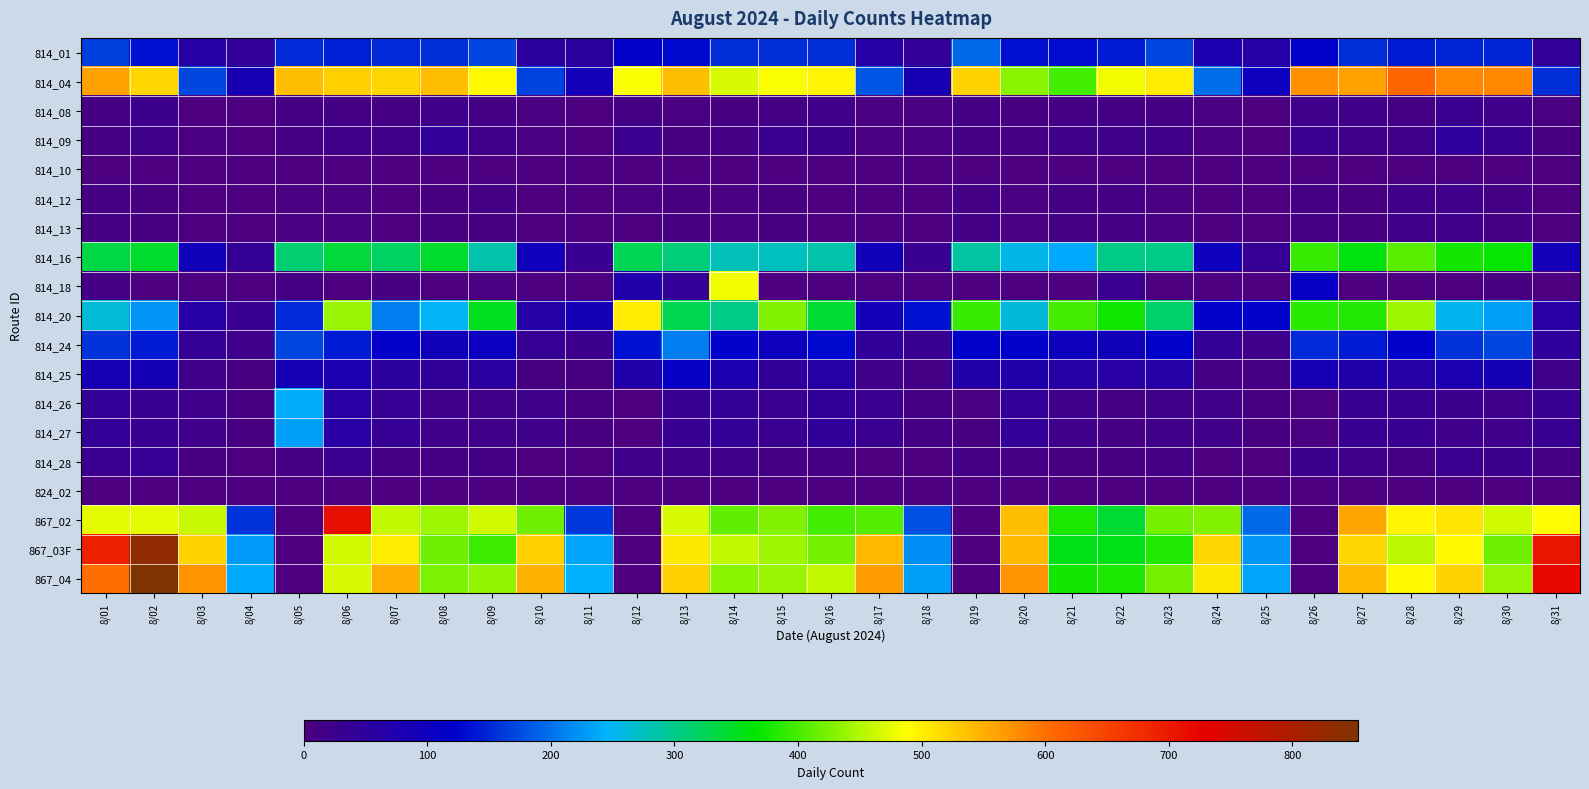

Between 8/23 and 8/26, which series saw the biggest shift?

867_04